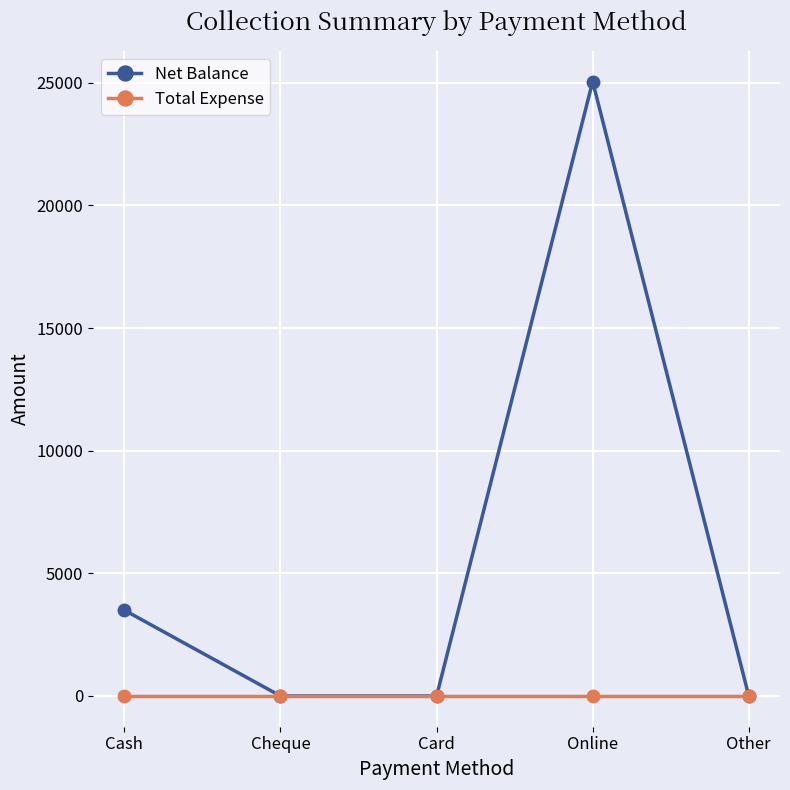

Which series changed the most between Cash and Other?

Net Balance